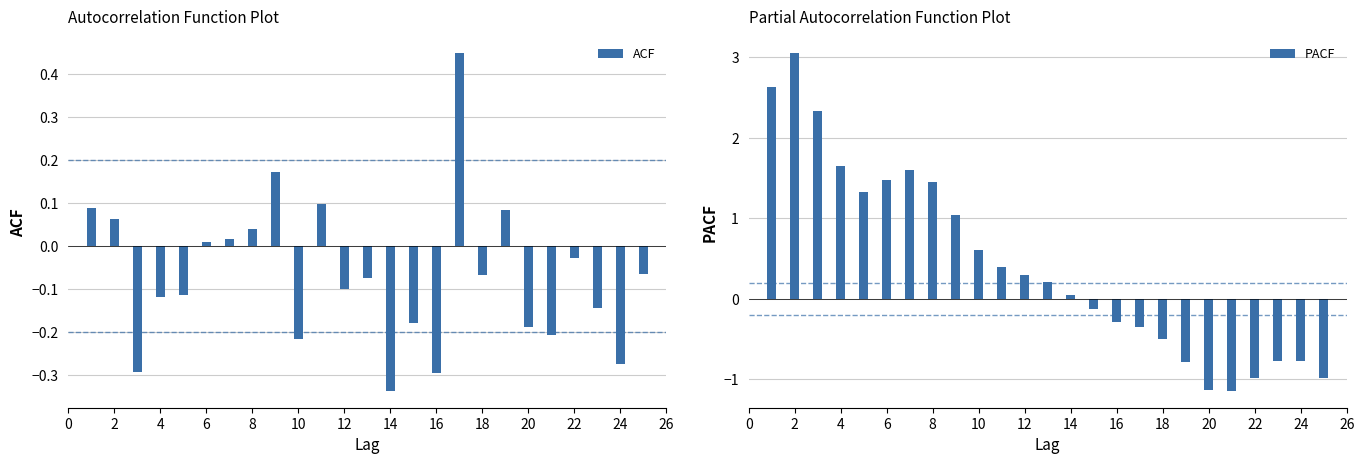

How many values in the PACF series exceed 0?

14